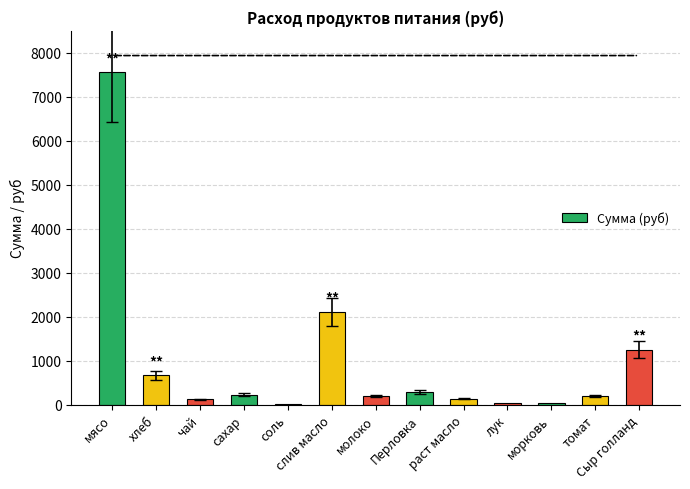

What is the sum of the values at слив масло and сахар?

2331.1